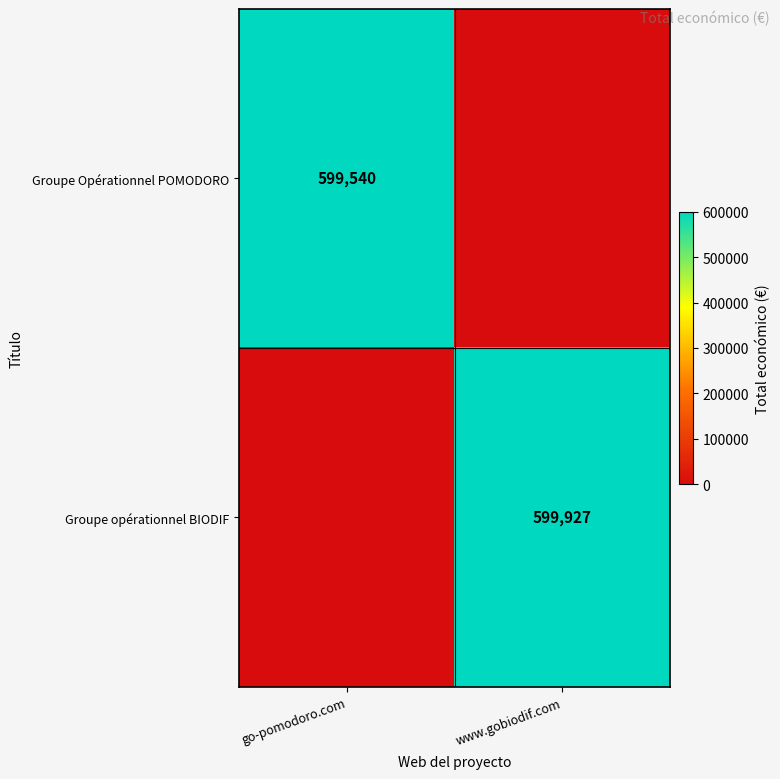

Is it true that Groupe Opérationnel POMODORO equals 129968 at go-pomodoro.com?

False